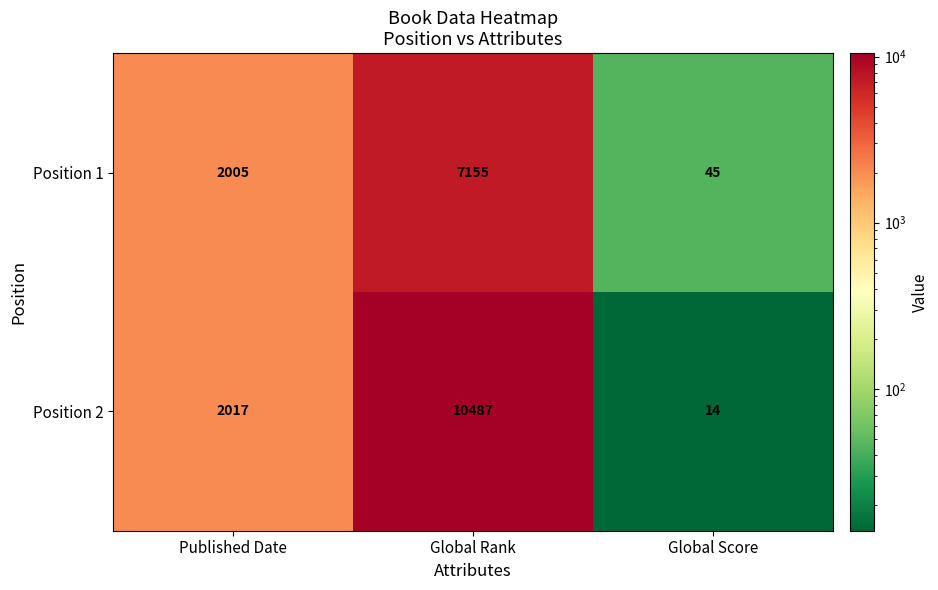

Rank the series at Published Date from highest to lowest value.

Position 2, Position 1